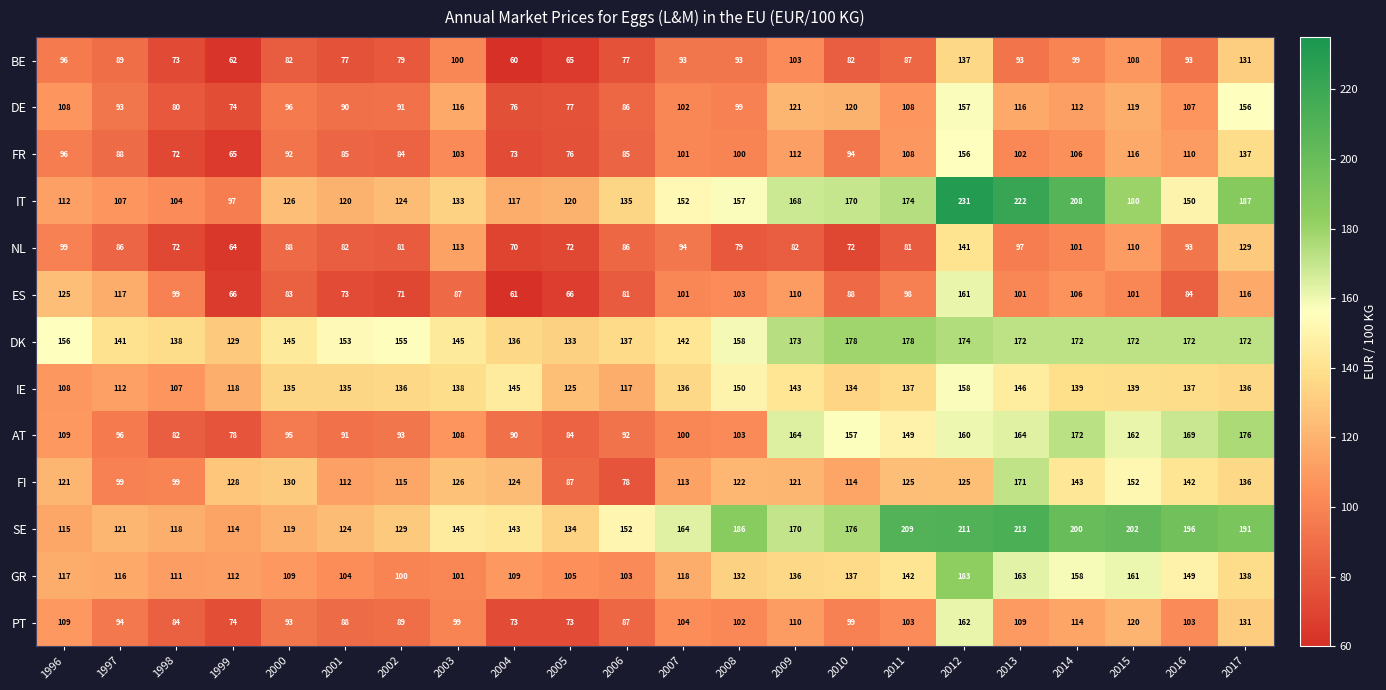

At which category is the sum across all series the highest?

2012